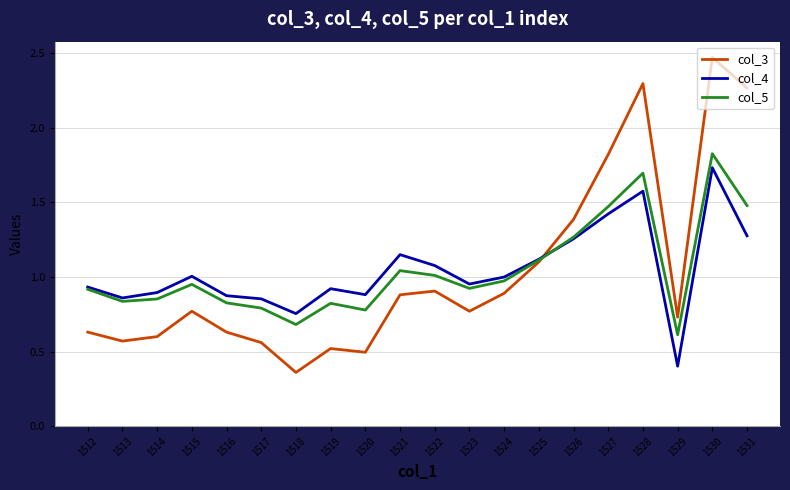

Which series changed the most between 1525 and 1526?

col_3